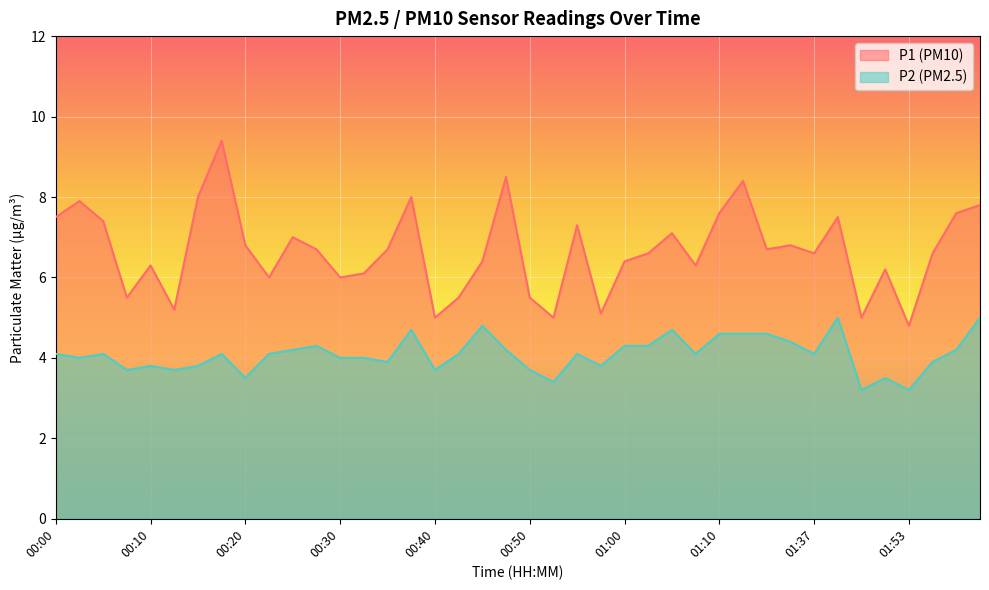

How many values in the P1 series exceed 6?

29